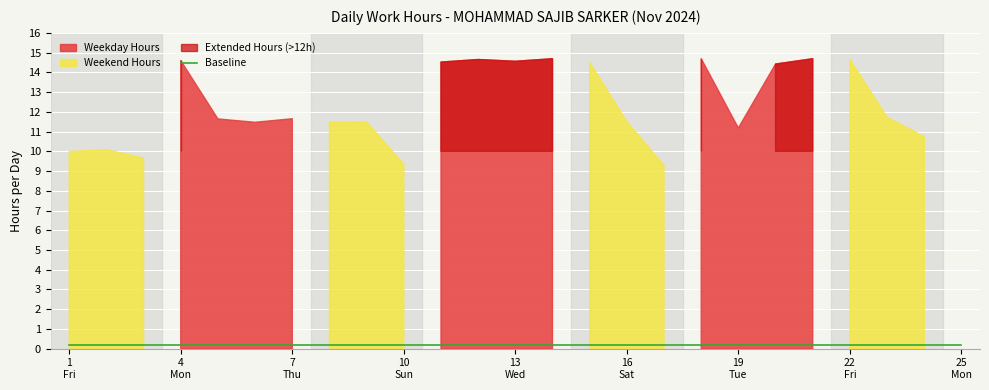

True or false: Break Total and Low (Hours) cross at least once.

False